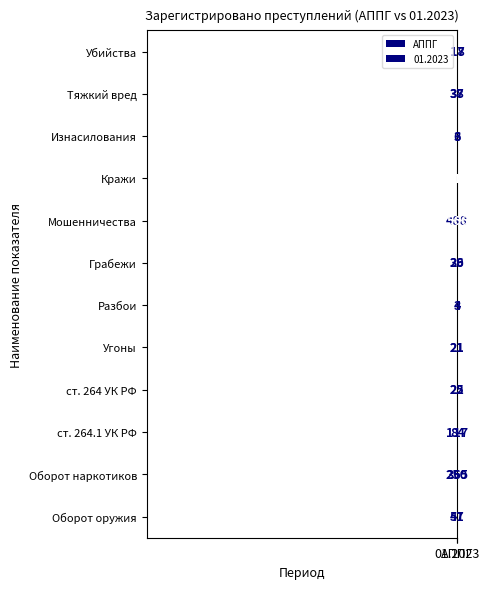

At which category is the sum across all series the highest?

АППГ